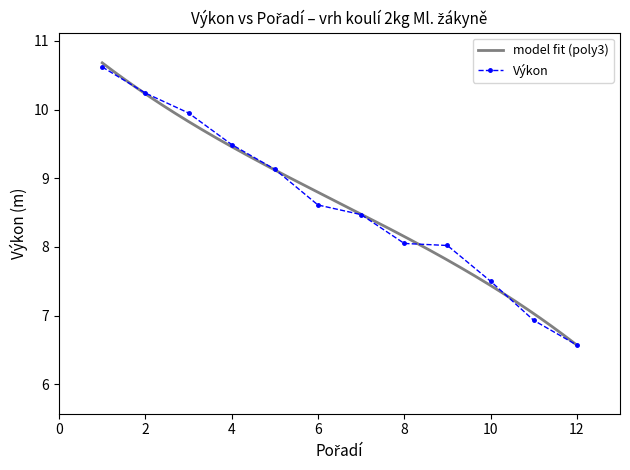

What is the lowest value of the Výkon series?

6.6